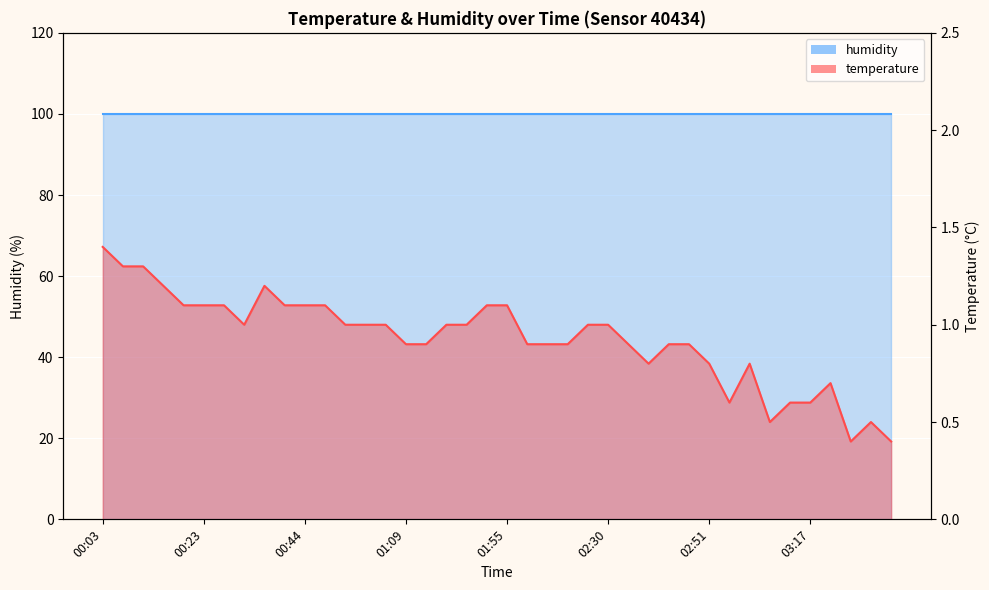

Is it true that the value at 00:07 is 1.3?

True